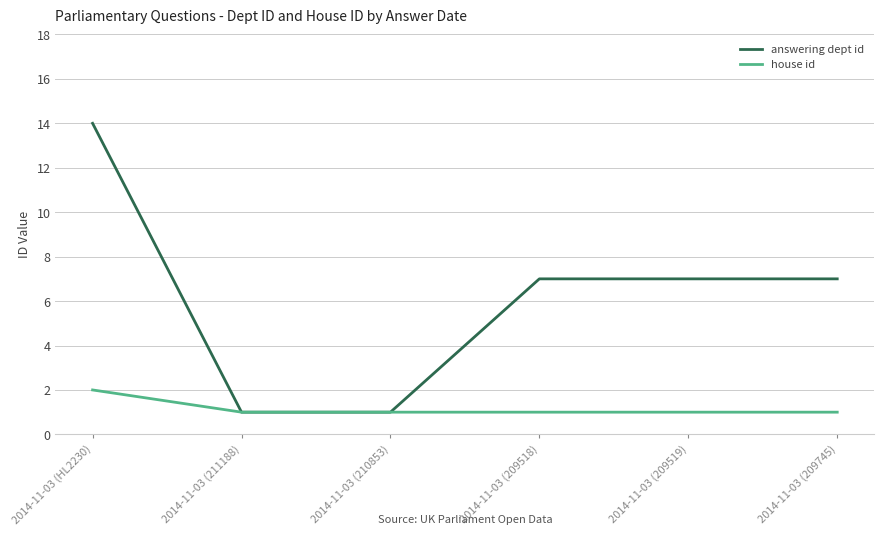

Rank the series by their average value, from lowest to highest.

house id, answering dept id